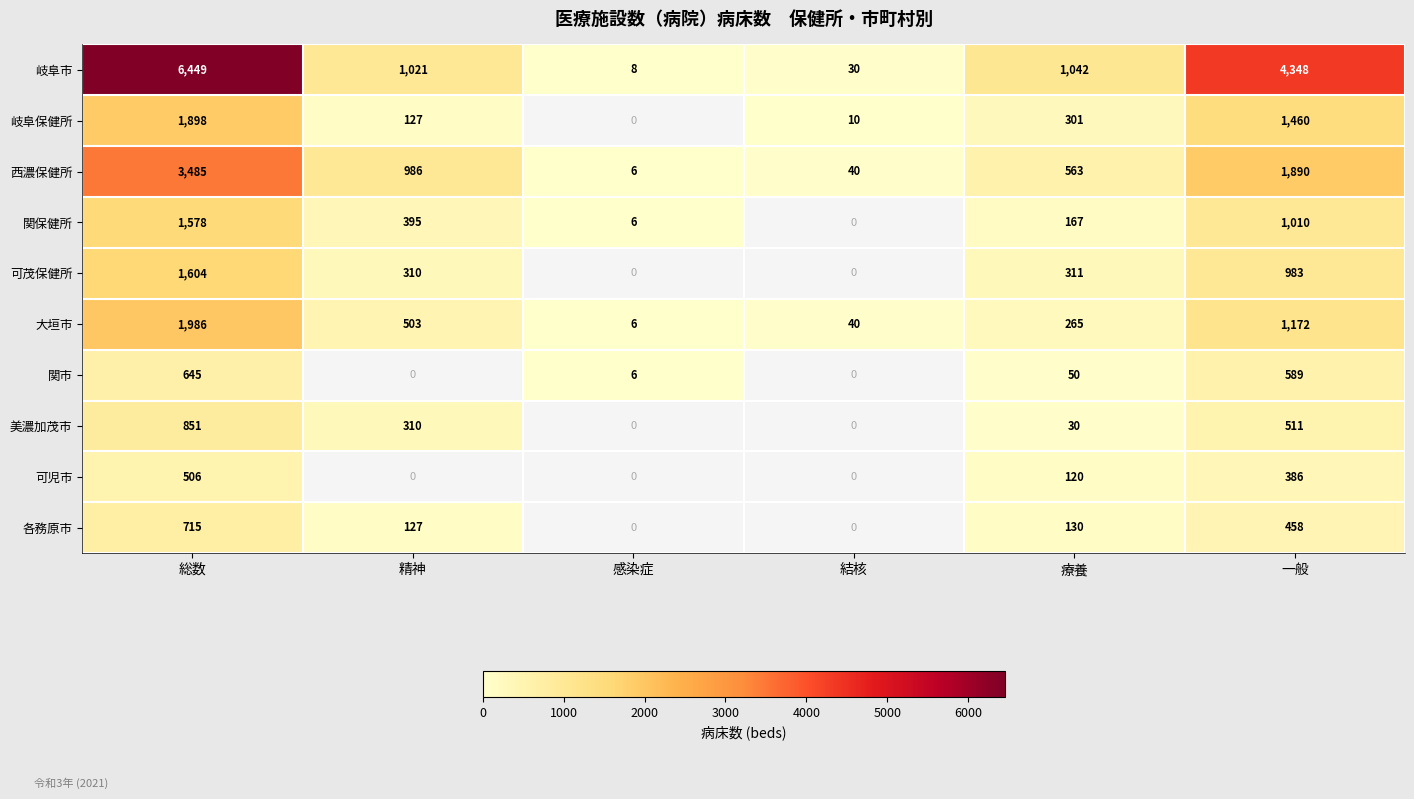

The 岐阜市 series shows 1383 at 精神. True or false?

False